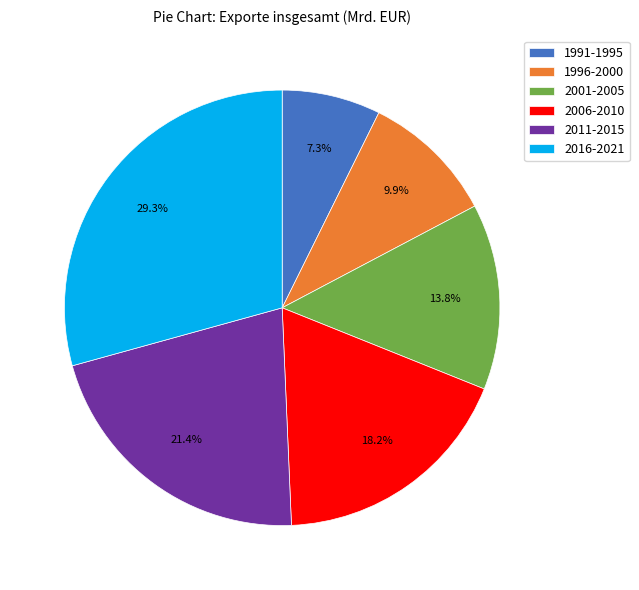

Count the number of slices in the pie.

6